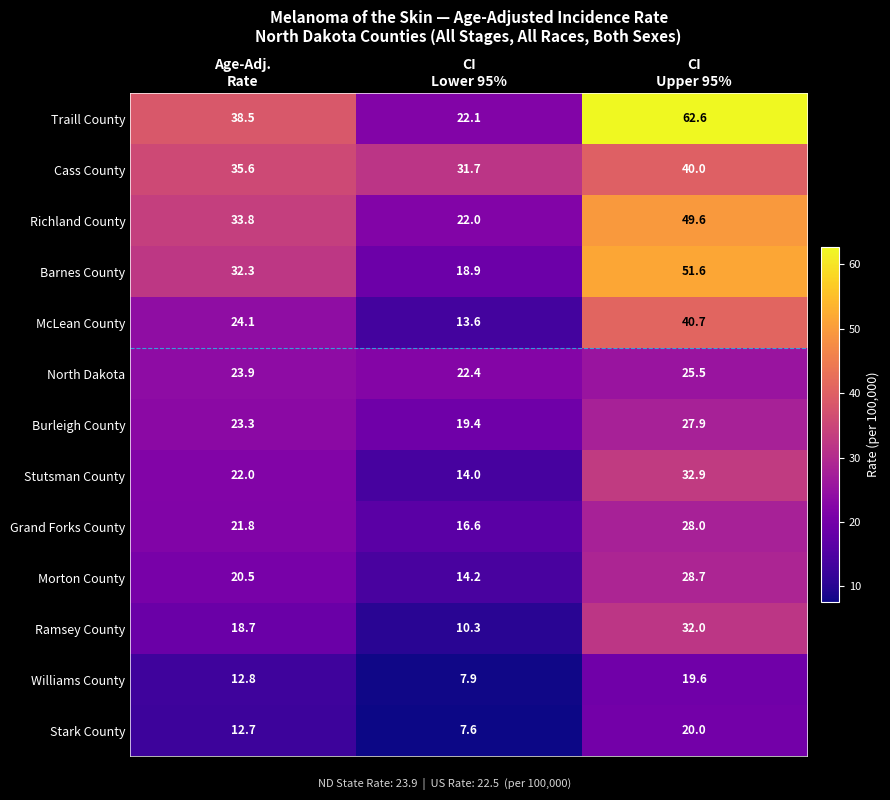

Which series changed the most between CI
Lower 95% and CI
Upper 95%?

Traill County